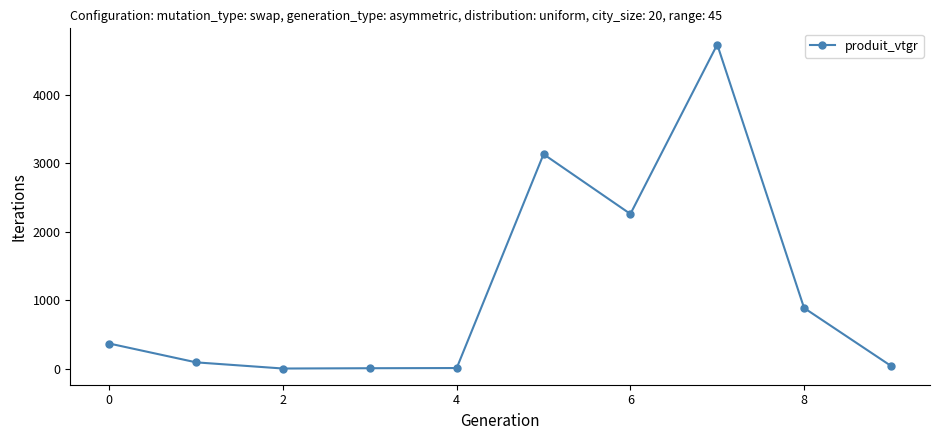

What is the maximum value shown in the chart?

4731.4